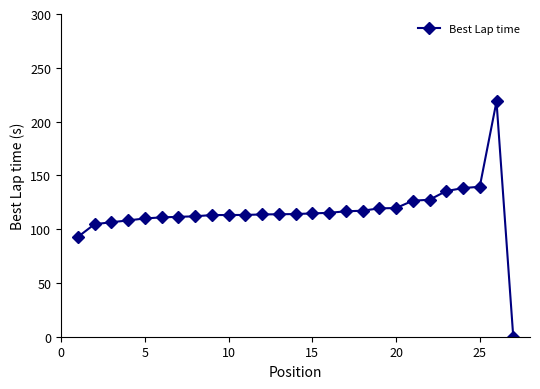

True or false: the data has more than 0 interior local peaks.

True